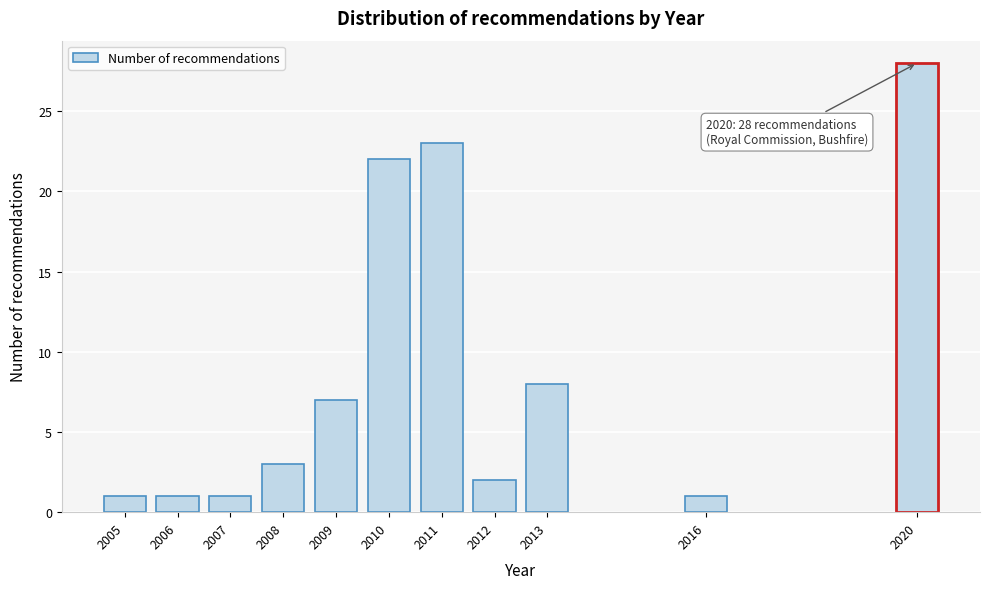

Reading right to left, extract all data points from this chart.

28	1	8	2	23	22	7	3	1	1	1